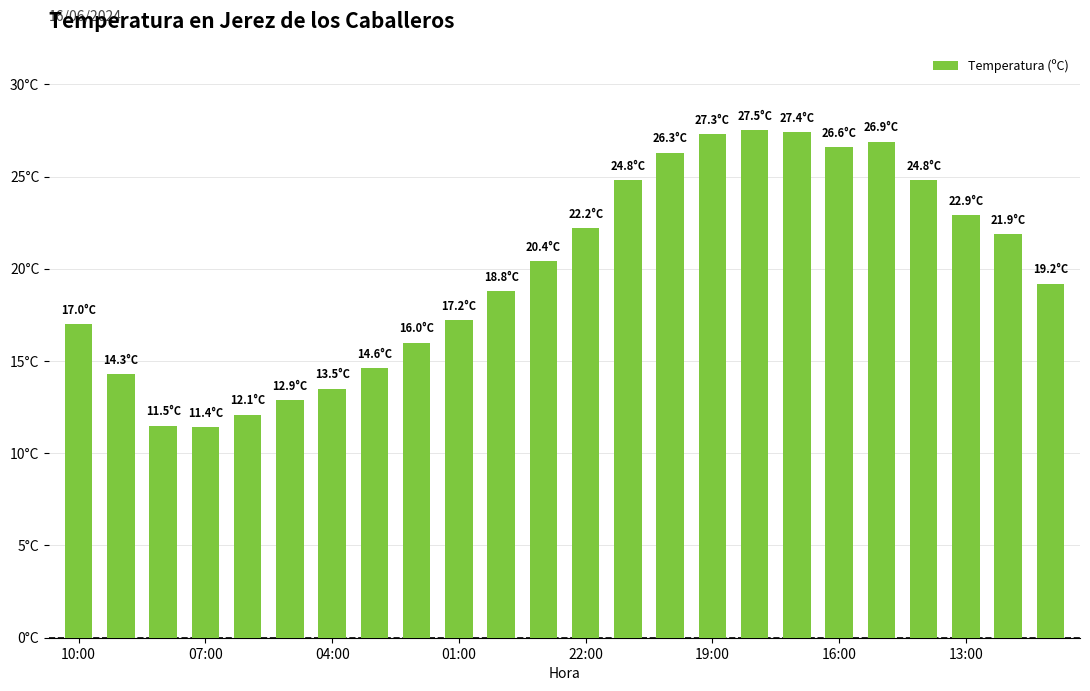

What is the difference between the second highest and second lowest values?

15.9